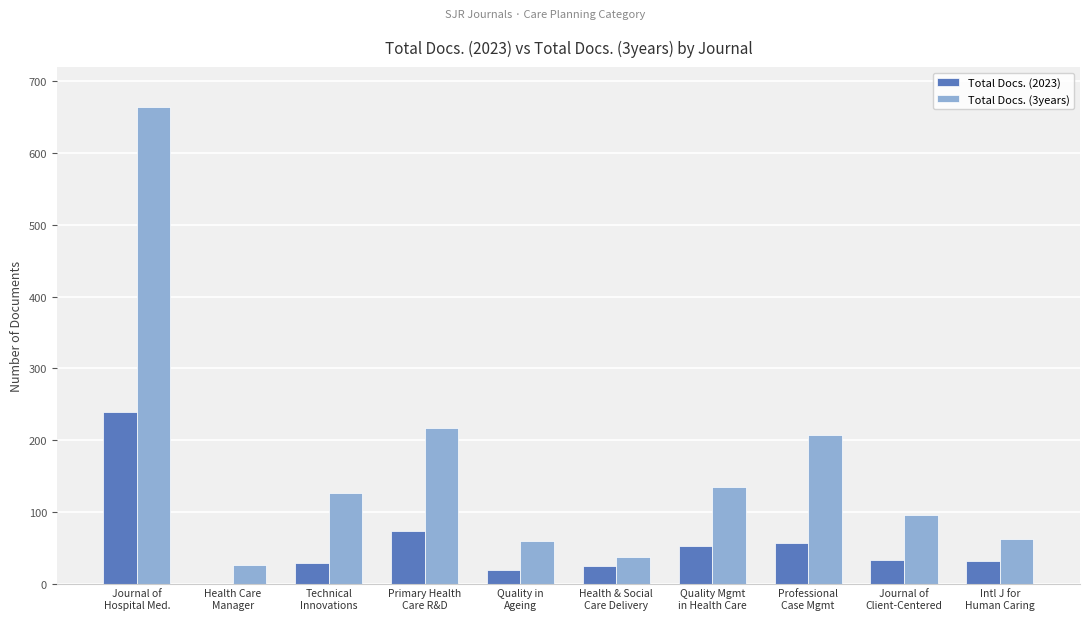

Does the chart contain stacked bars?

No